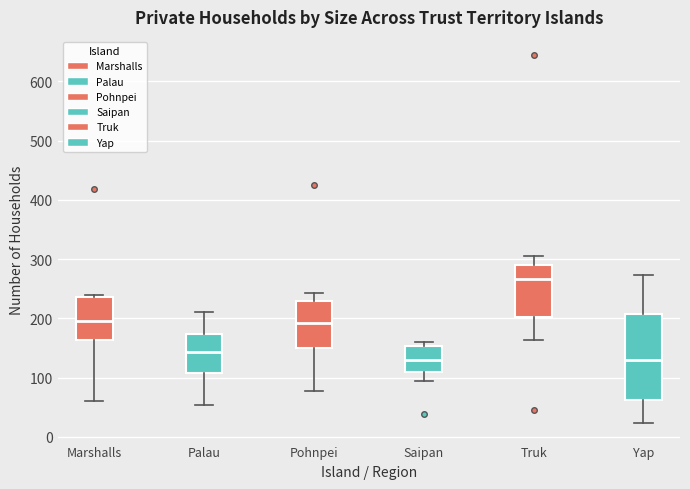

Reading left to right, read every box against the y-axis: the position of its median line, the range the box covers, and the ends of its whiskers. The values are not printed on the chart, so give them approximately, as read against the axis.

Marshalls: median 200, box 160 to 240, whiskers 60 to 240 (just above the box's upper edge)
Palau: median 140, box 110 to 170, whiskers 50 to 210
Pohnpei: median 190, box 150 to 230, whiskers 80 to 240
Saipan: median 130, box 110 to 150, whiskers 90 to 160
Truk: median 270, box 200 to 290, whiskers 160 to 310
Yap: median 130, box 60 to 210, whiskers 20 to 270